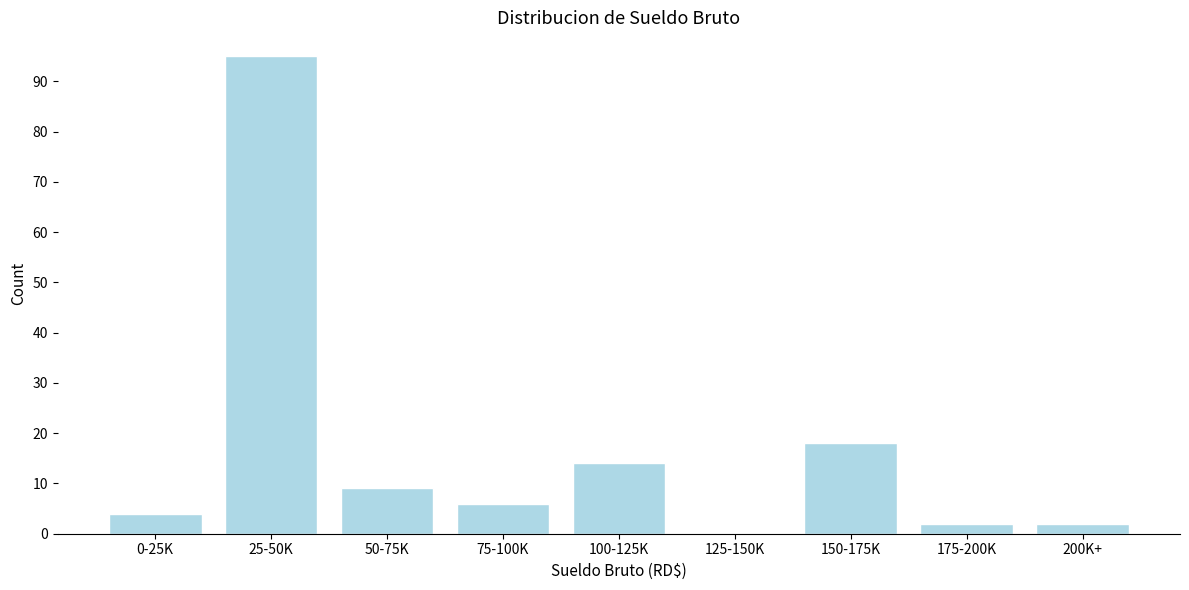

Reading left to right, list all the values displayed in this chart.

0-25K=4	25-50K=95	50-75K=9	75-100K=6	100-125K=14	125-150K=0	150-175K=18	175-200K=2	200K+=2